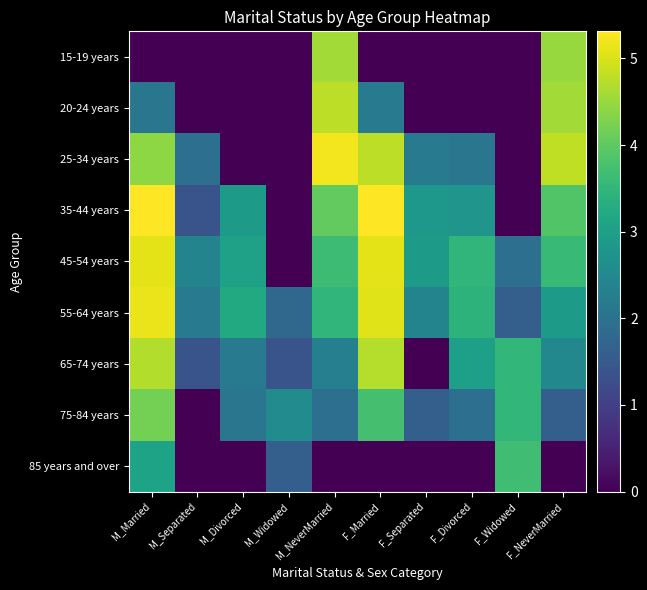

Which has a higher value, M_Married or F_Separated?

M_Married